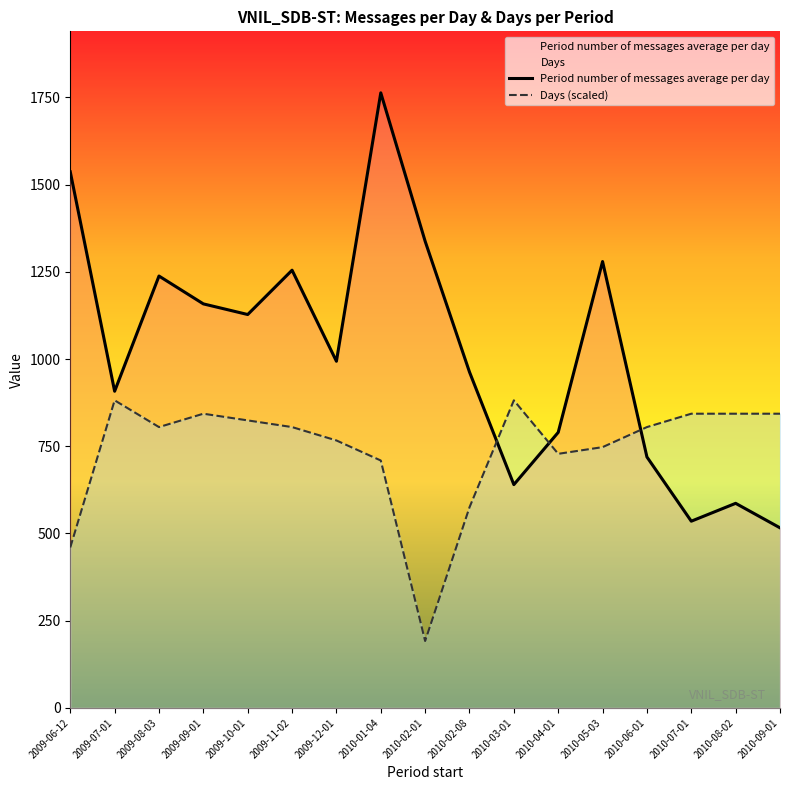

What is the spread (max minus min) of values at 2010-02-08?

387.8